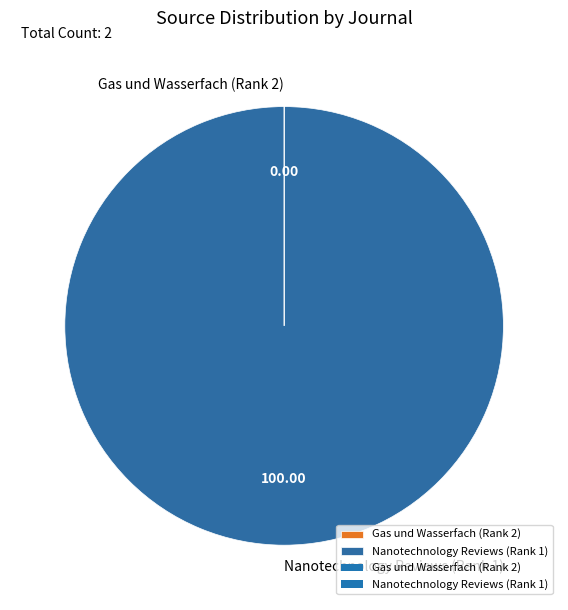

Which slice represents more than half of the pie?

Nanotechnology Reviews (Rank 1)